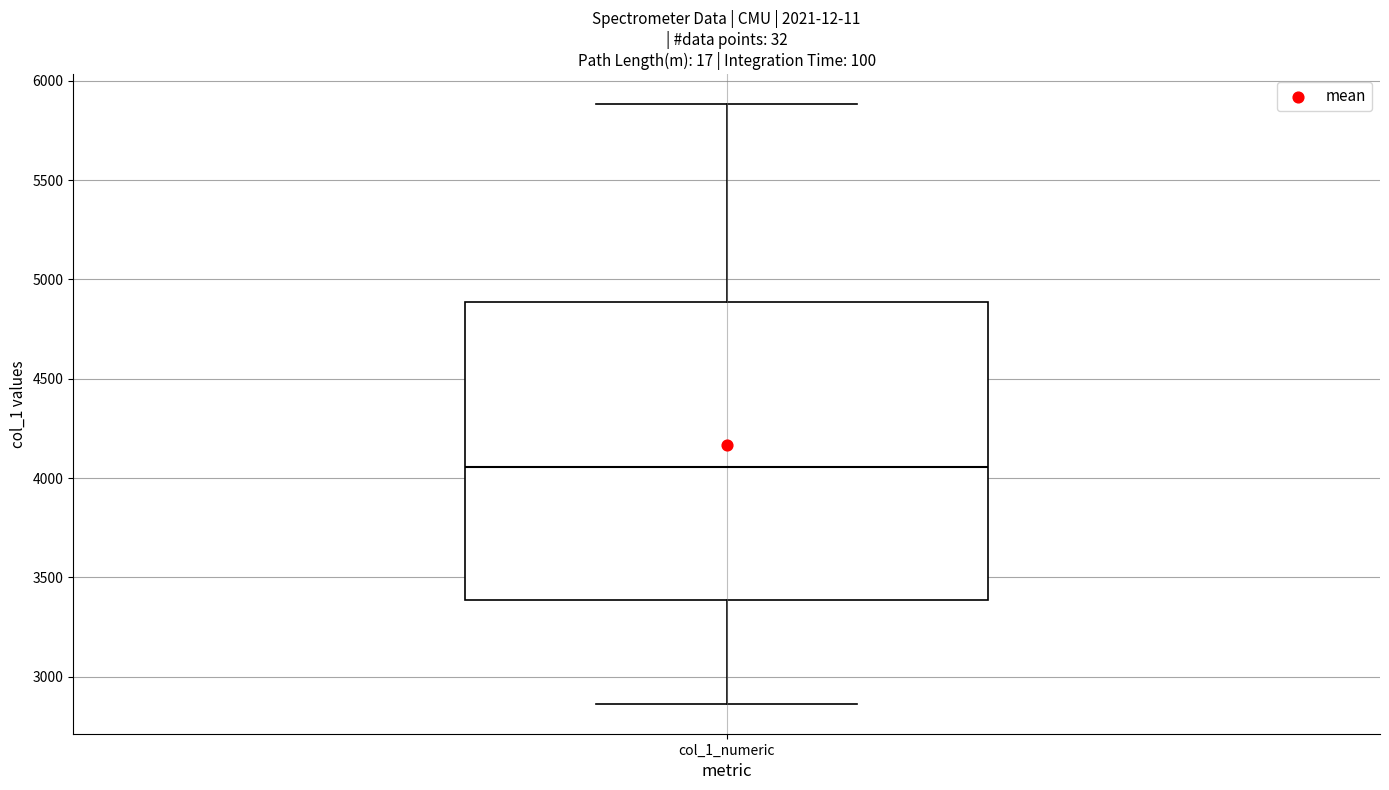

Read this box plot against the y-axis: the position of the median line, the range covered by the box, and the ends of both whiskers. The values are not printed on the chart, so give them approximately, as read against the axis.

median 4050, box 3400 to 4900, whiskers 2850 to 5900